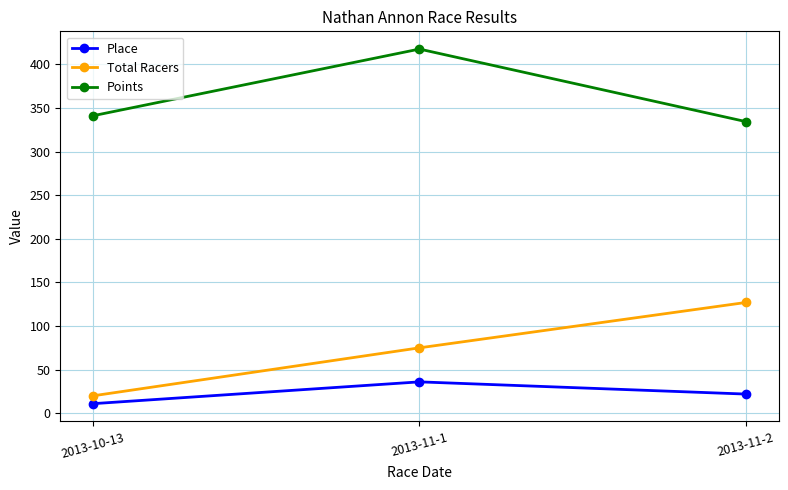

What is the difference between the second highest and minimum values in the Points series?

6.7